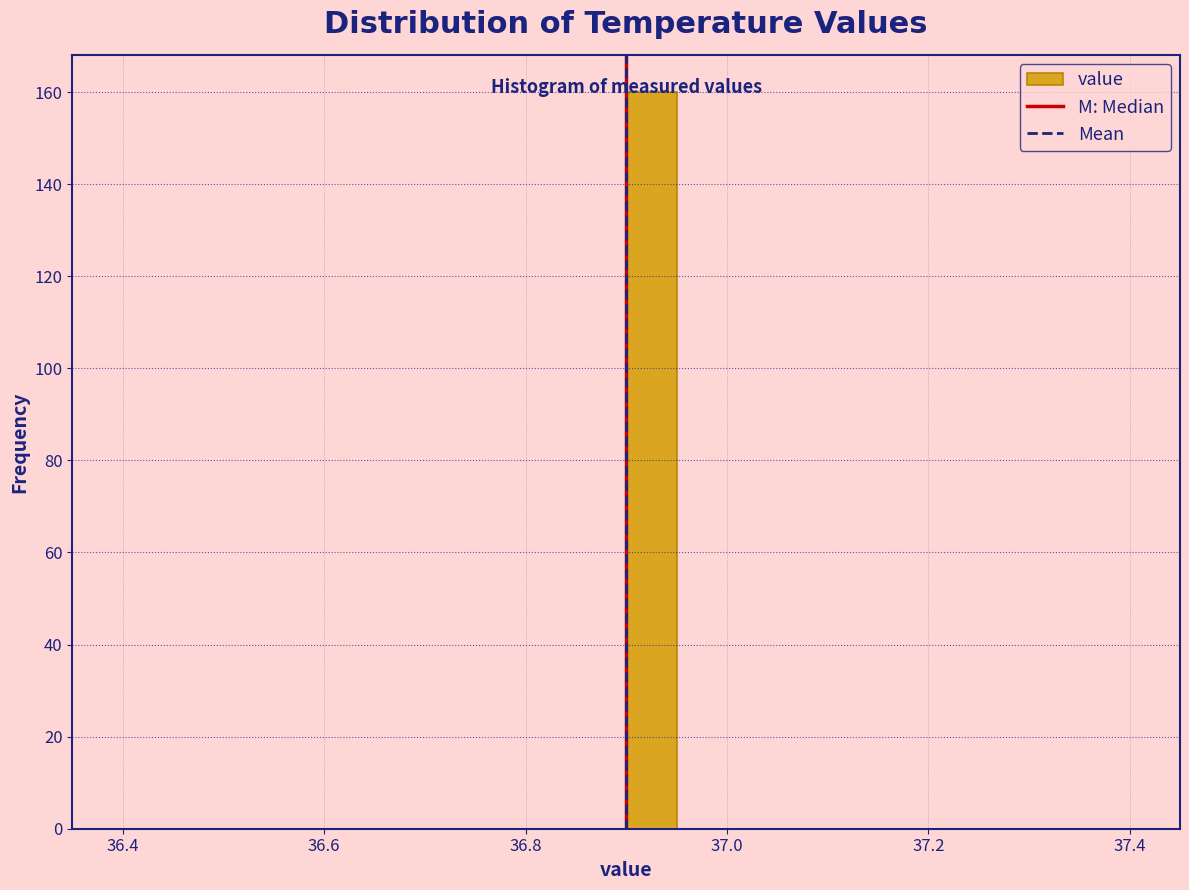

Around what value on the x-axis is the tallest bar? Give the approximate position of its centre, as read against the axis.

36.92